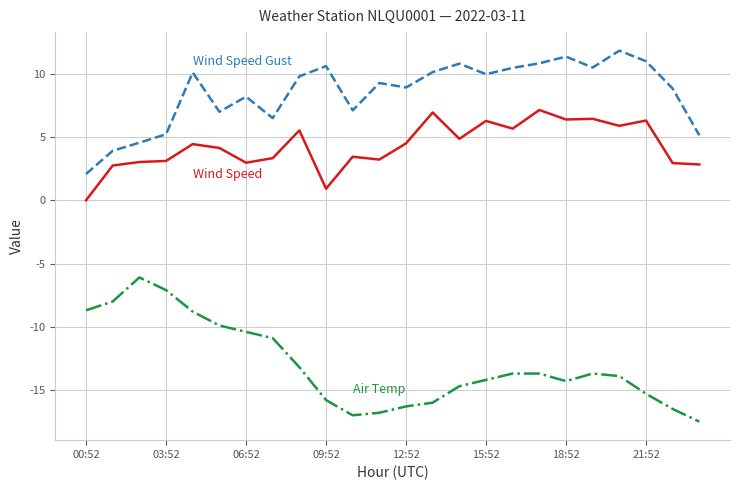

What is the greatest value displayed?

11.8